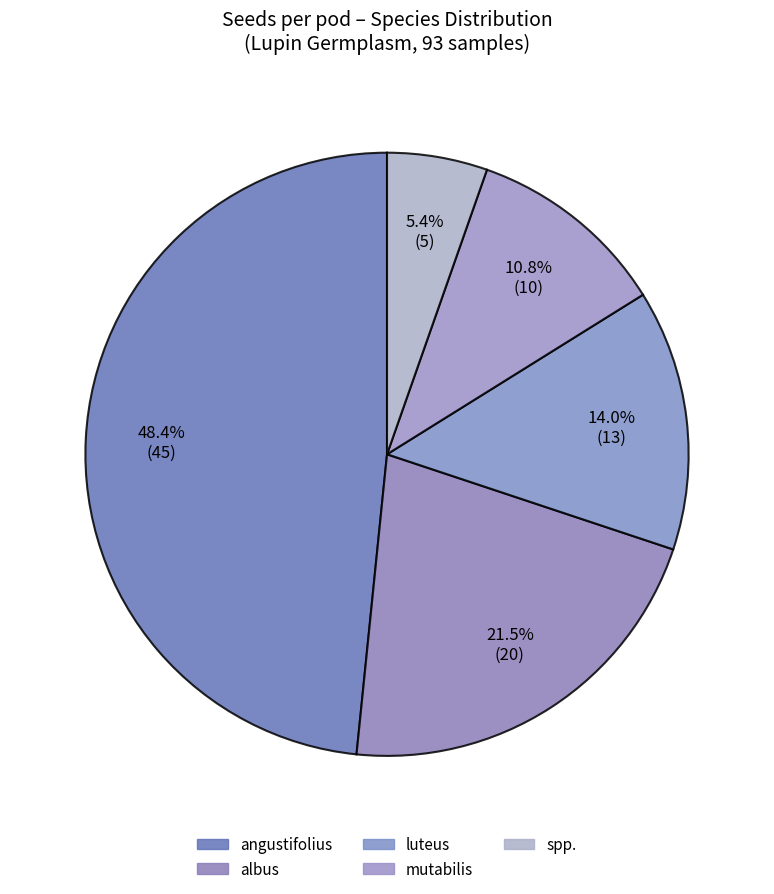

Count the number of slices in the pie.

5